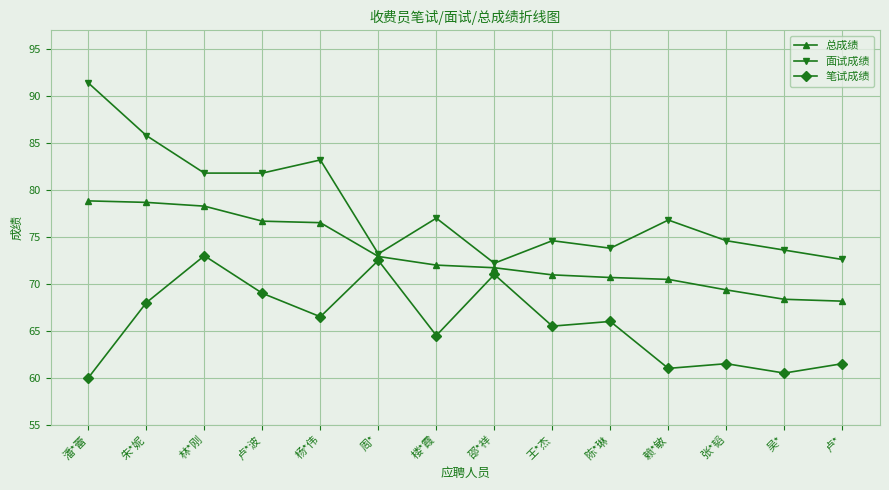

True or false: 笔试成绩 has more than 2 points higher than both neighbors.

True